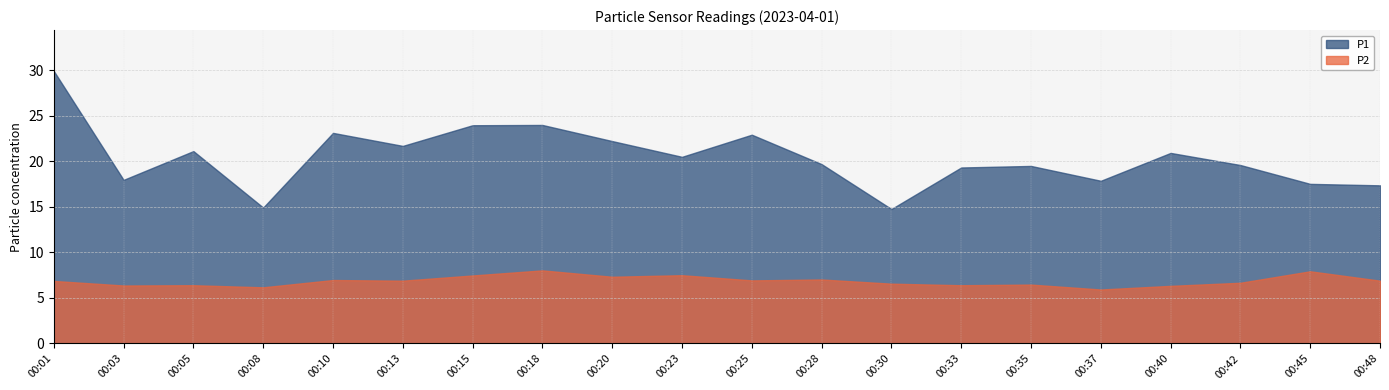

What are all the series names shown in the legend?

P1, P2